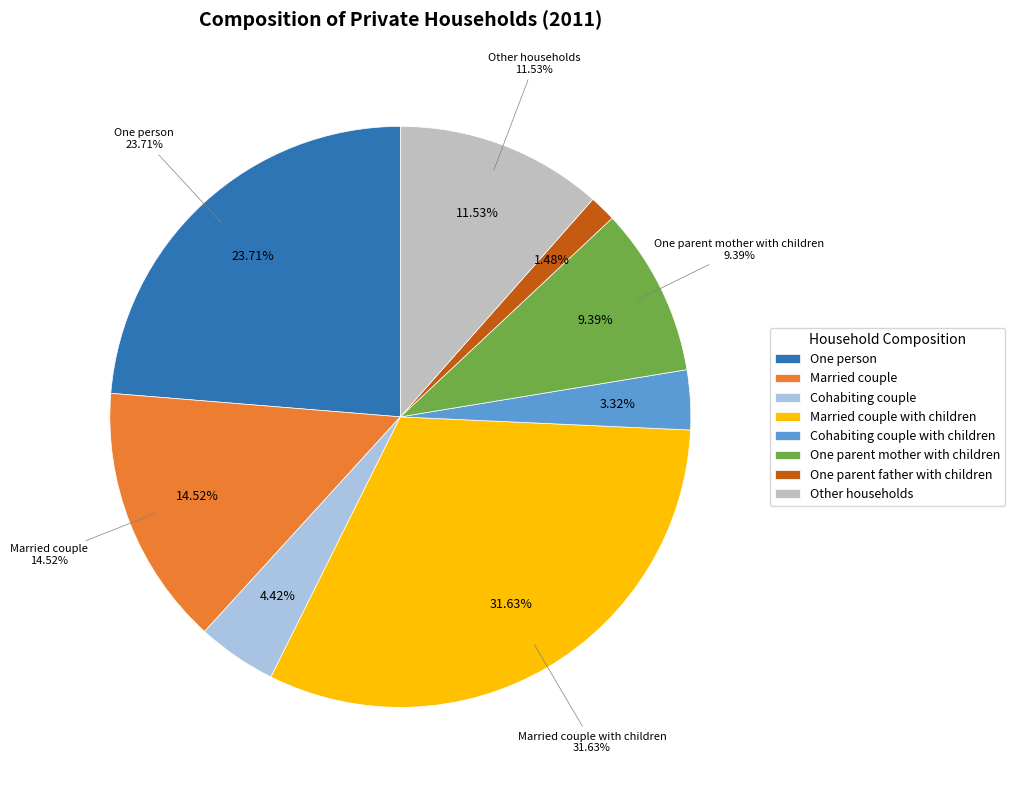

Does One parent mother with children represent more than half of the total?

No